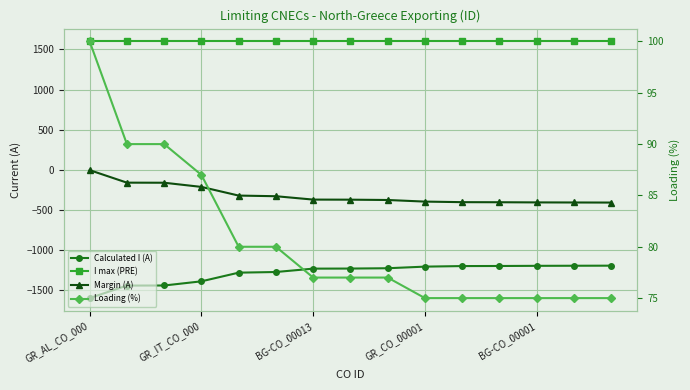

Reading left to right, transcribe all the data shown in this chart.

Calculated I (A): -1597	-1441	-1440	-1388	-1280	-1272	-1230	-1229	-1225	-1205	-1198	-1197	-1195	-1194	-1193
I max (PRE): 1600	1600	1600	1600	1600	1600	1600	1600	1600	1600	1600	1600	1600	1600	1600
Margin (A): -3	-159	-160	-212	-320	-328	-370	-371	-375	-395	-402	-403	-405	-406	-407
Loading (%): 100	90	90	87	80	80	77	77	77	75	75	75	75	75	75